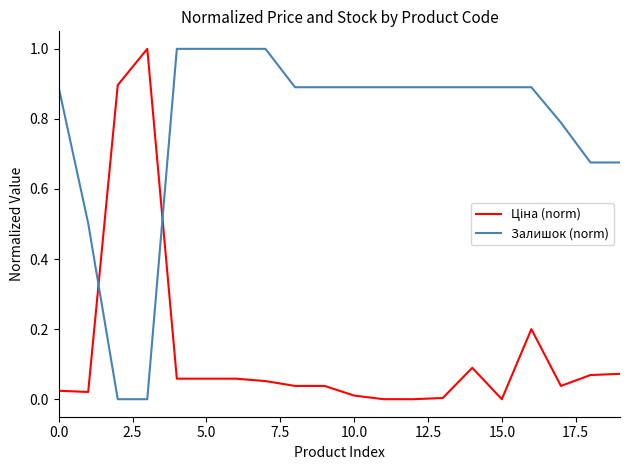

Which series has the largest total across all categories?

Залишок (norm)